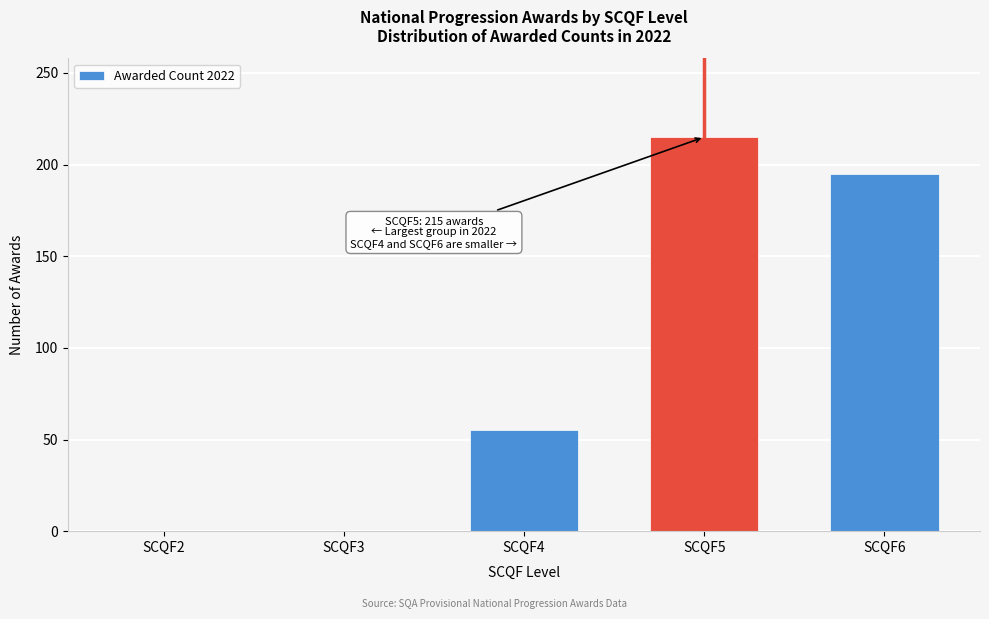

Reading left to right, transcribe all the data shown in this chart.

SCQF2=0	SCQF3=0	SCQF4=55	SCQF5=215	SCQF6=195